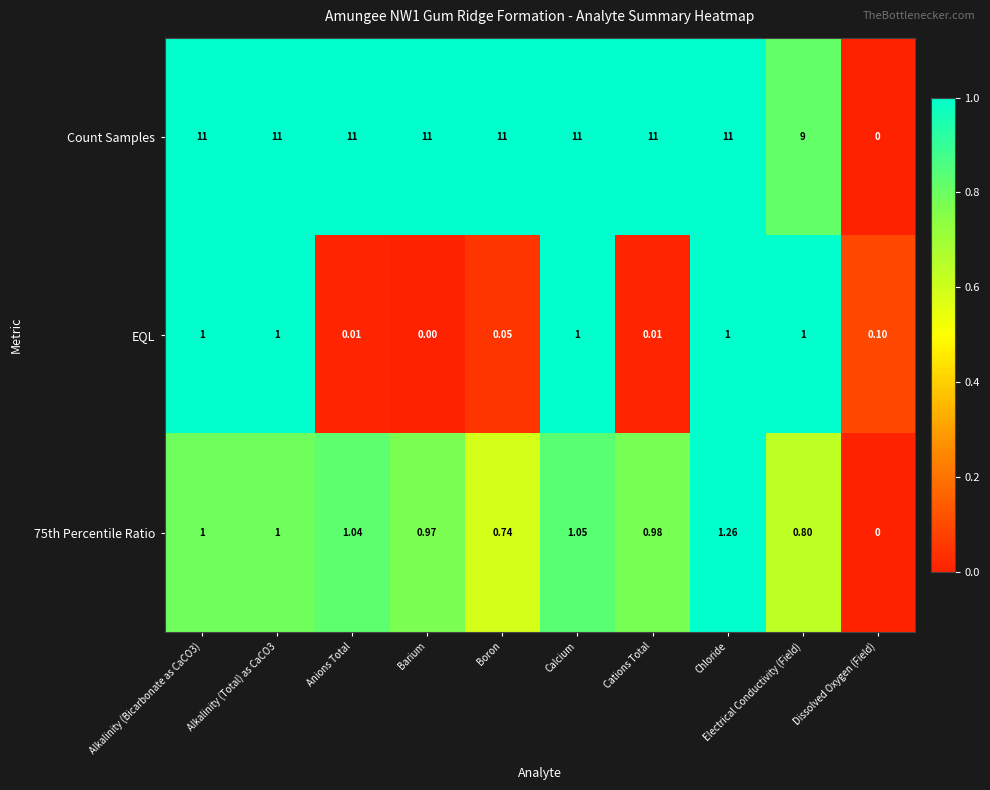

Which series changed the most between Boron and Calcium?

EQL